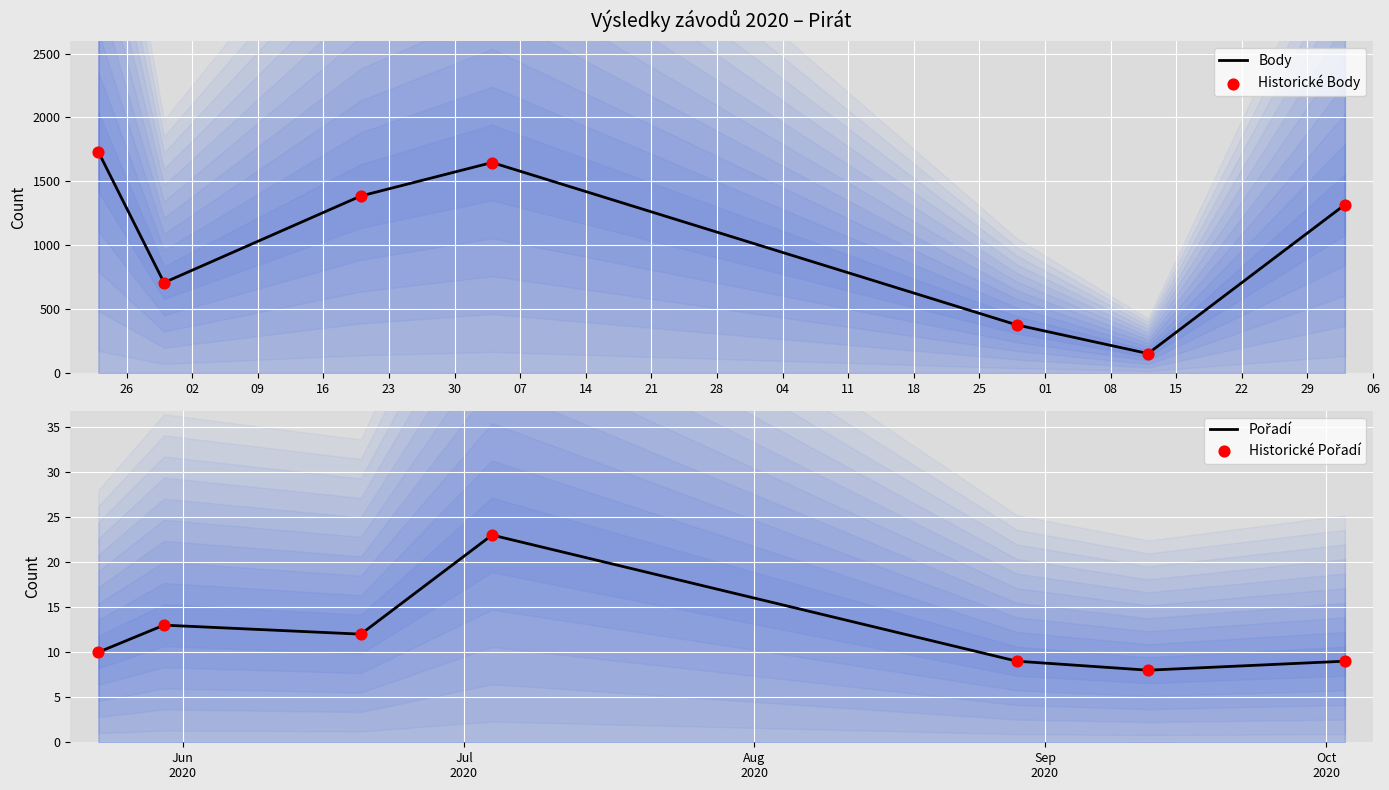

Which series has the largest total across all categories?

Body